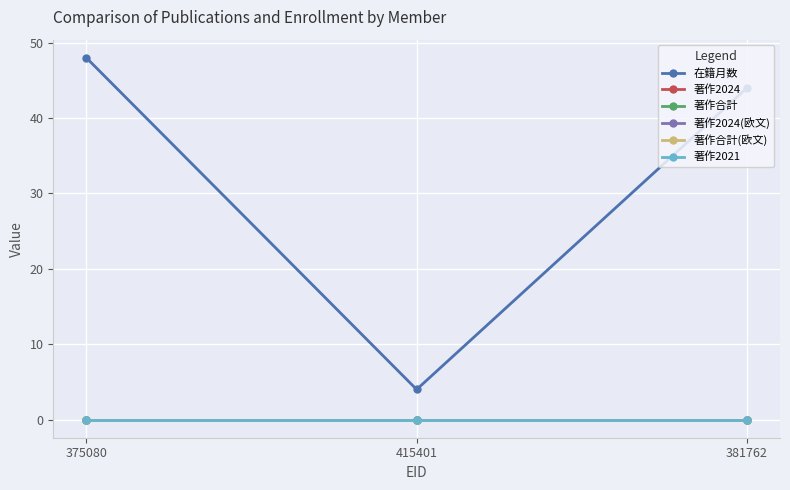

Where is 著作2024 nearest to the value 0?

375080